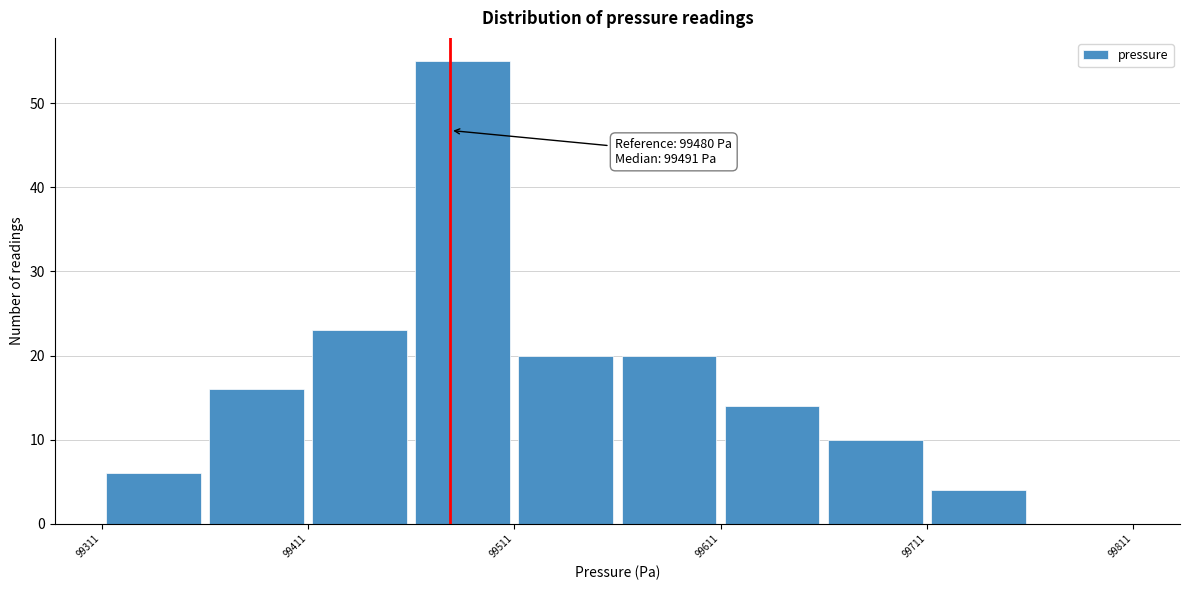

Which range on the x-axis has the tallest bar?

99461 to 99511